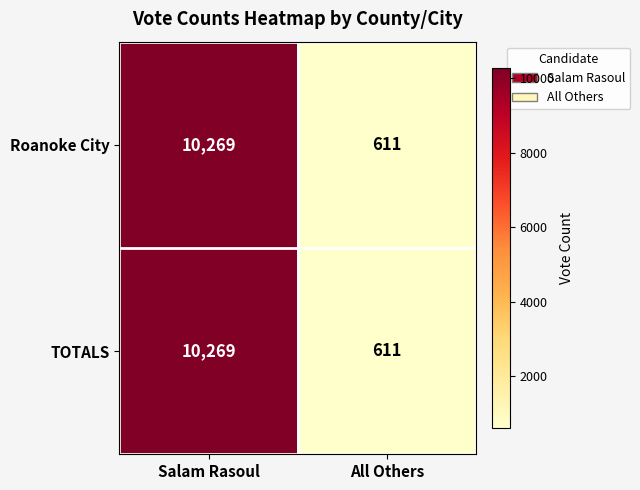

Reading right to left, transcribe all the data shown in this chart.

Roanoke City: 611	10269
TOTALS: 611	10269